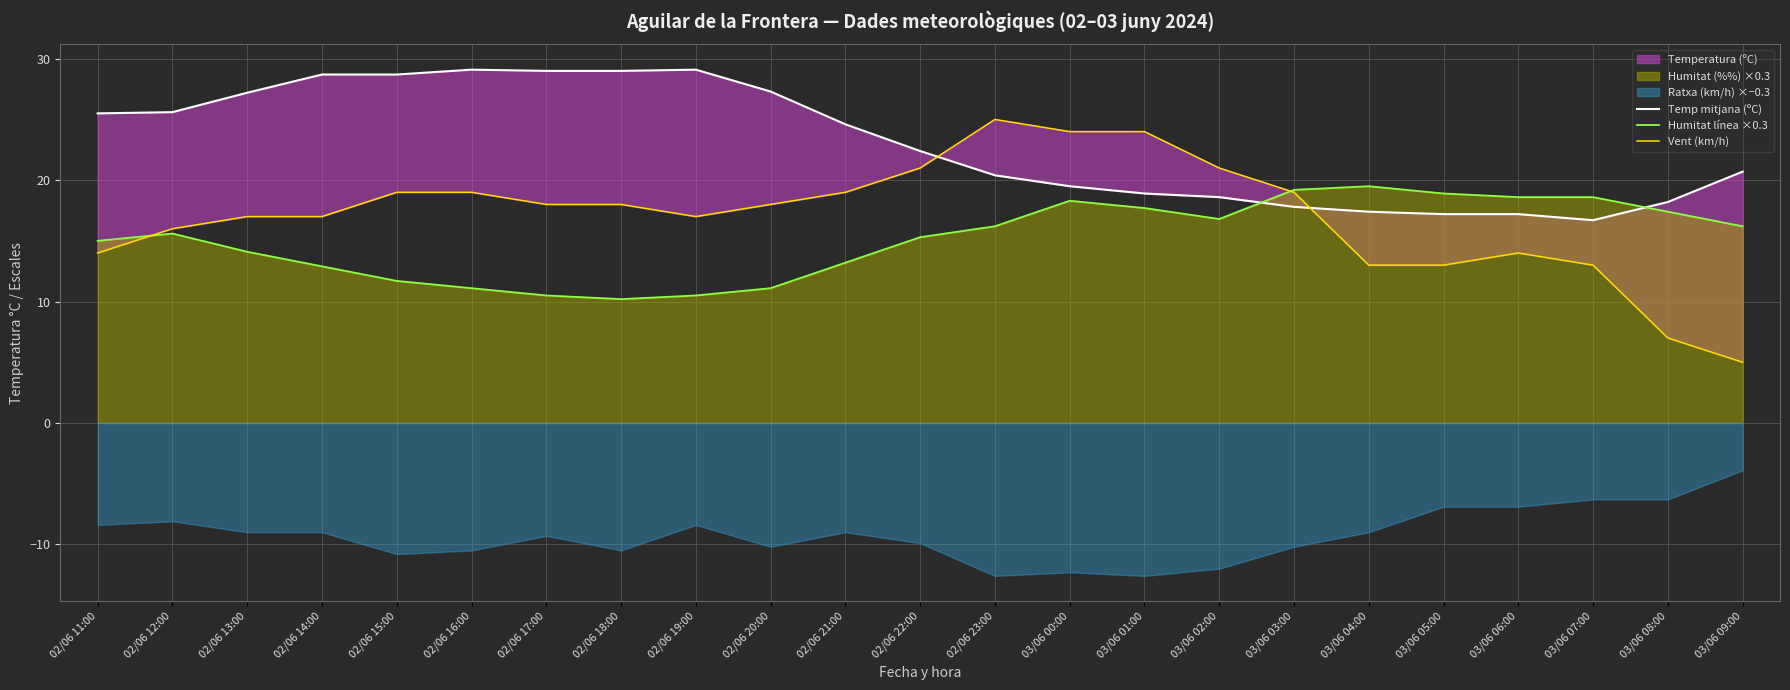

True or false: Humitat línea ×0.3 has more than 2 points higher than both neighbors.

True